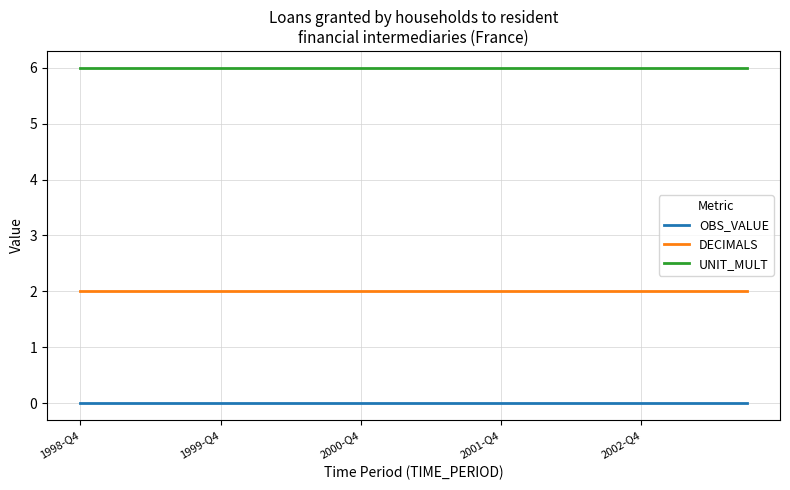

Which series has the largest total across all categories?

UNIT_MULT